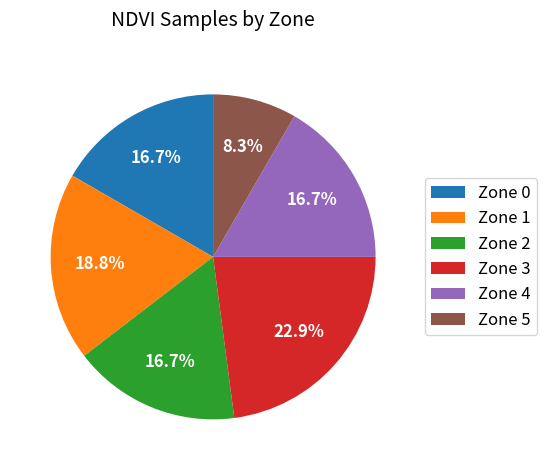

Between Zone 3 and Zone 1, which is larger?

Zone 3